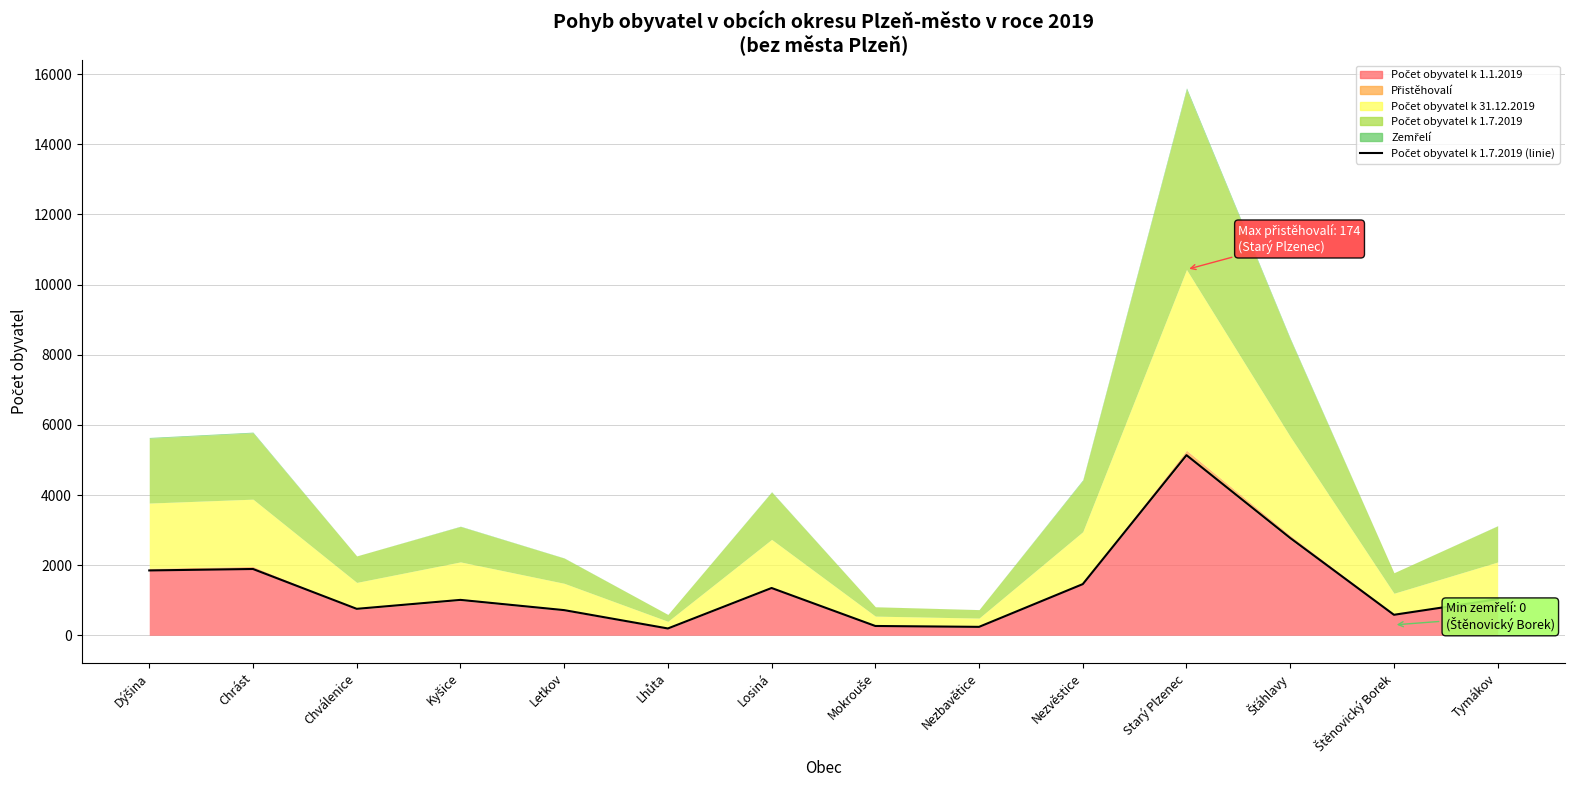

Reading left to right, transcribe all the data shown in this chart.

1850	1891	755	1010	718	195	1349	266	241	1460	5137	2774	585	1031